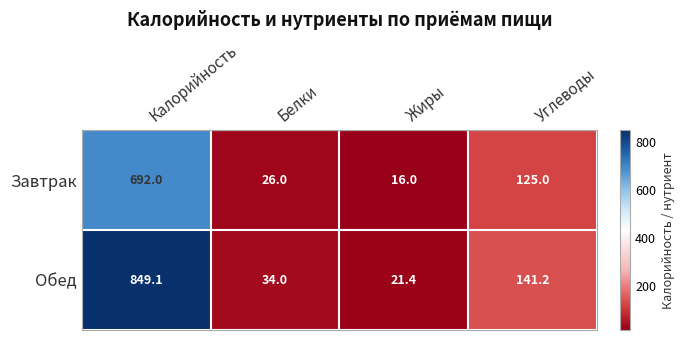

The Обед series shows 21.4 at Жиры. True or false?

True